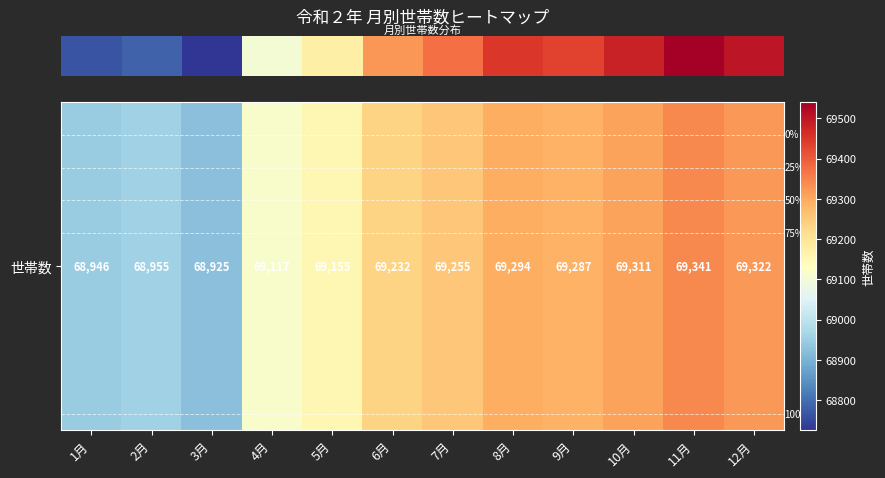

Which label corresponds to the smallest value in the chart?

3月